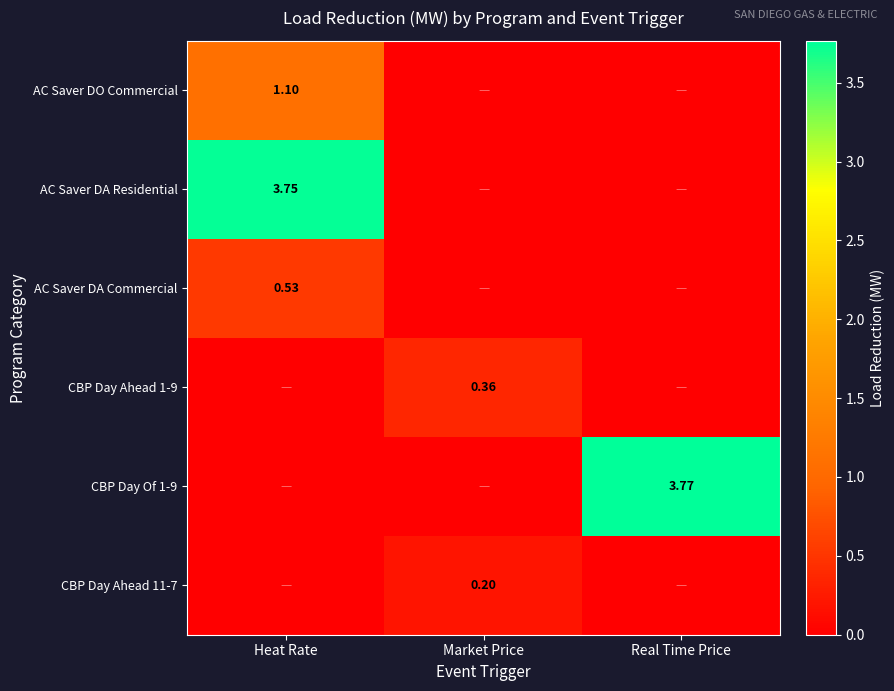

What is the sum of all AC Saver DA Residential values?

3.8